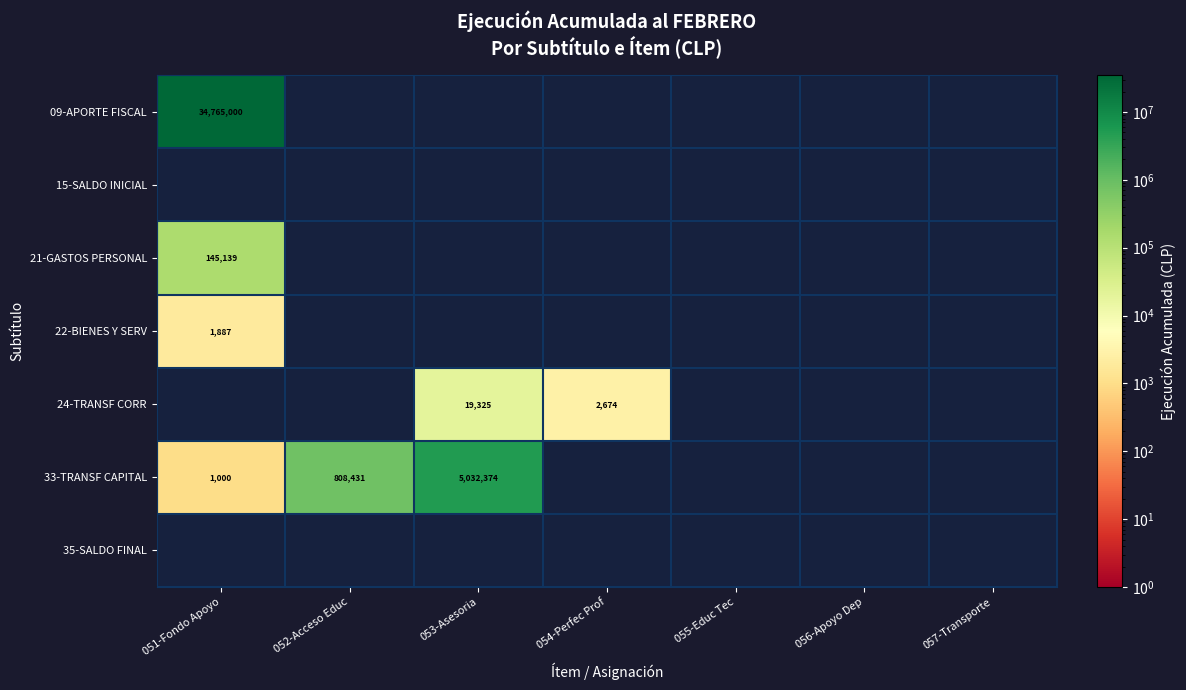

What is the spread (max minus min) of values at 052-Acceso Educ?

808431